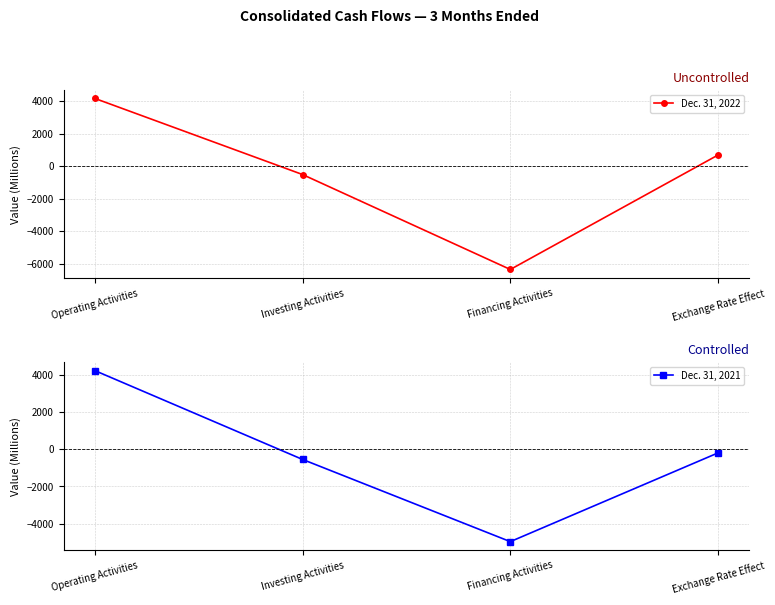

At how many categories does at least one series exceed 3624?

1